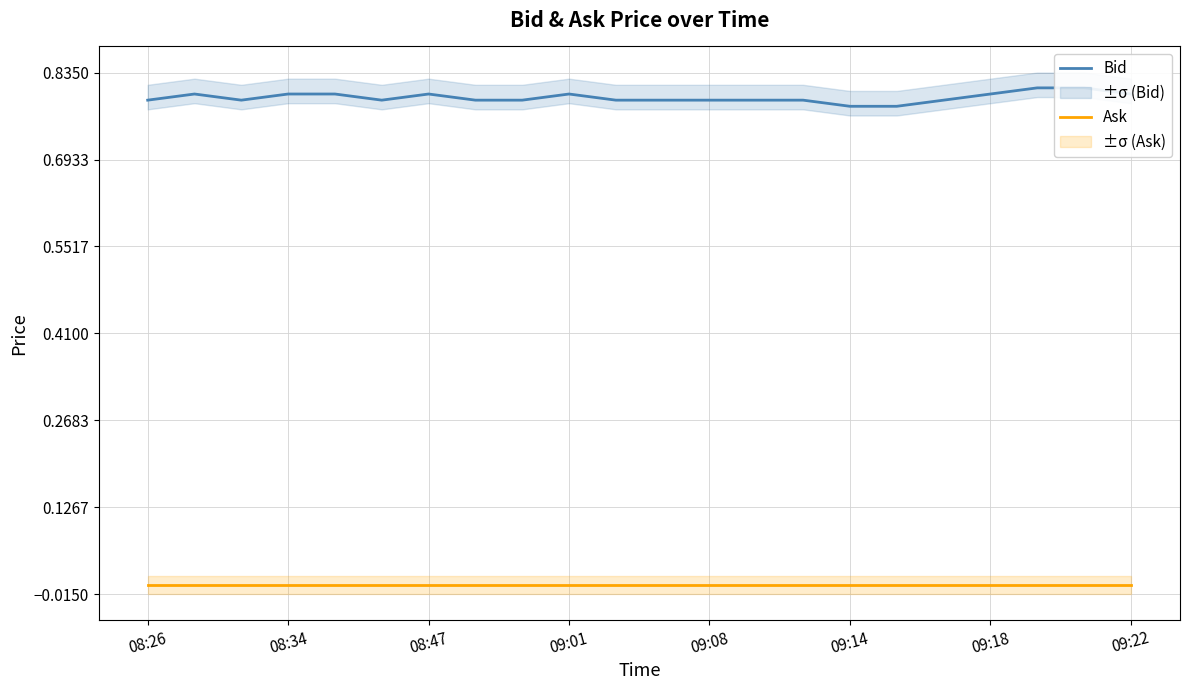

Is it true that Bid equals 0.5 at 09:22?

False